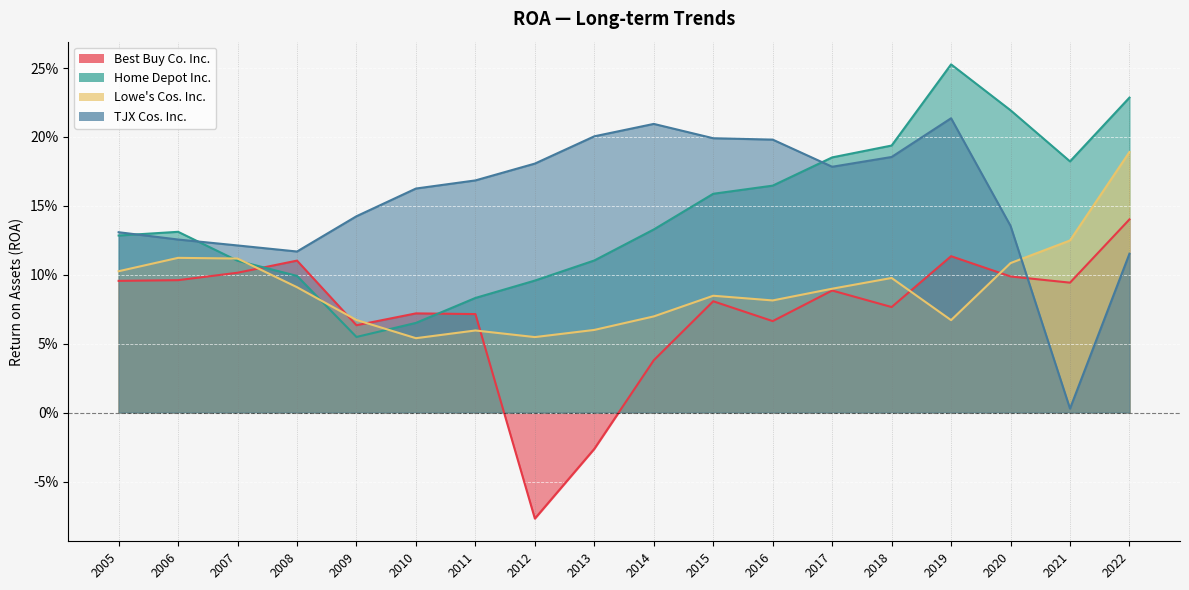

What is the difference between the maximum and minimum values in the TJX Cos. Inc. series?

0.2